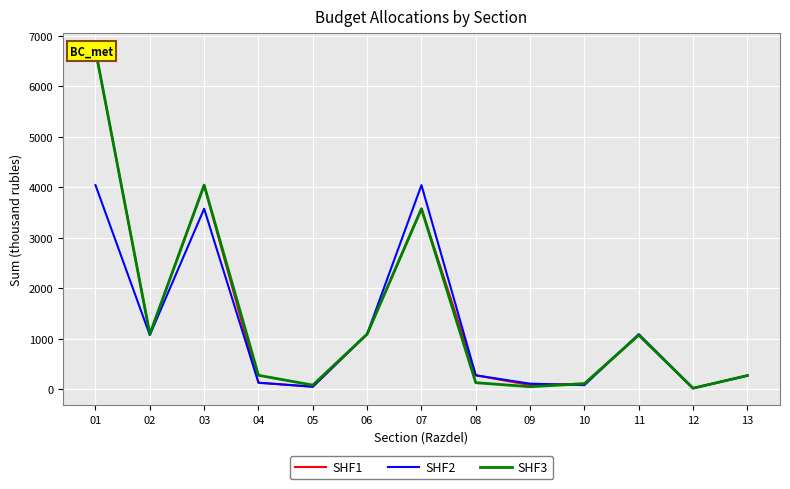

How many interior local peaks does the SHF2 series have?

3